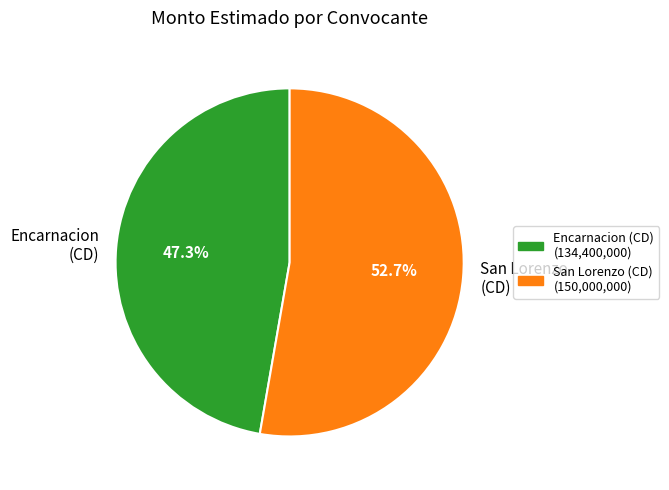

What is the largest slice in the pie chart?

San Lorenzo (CD)